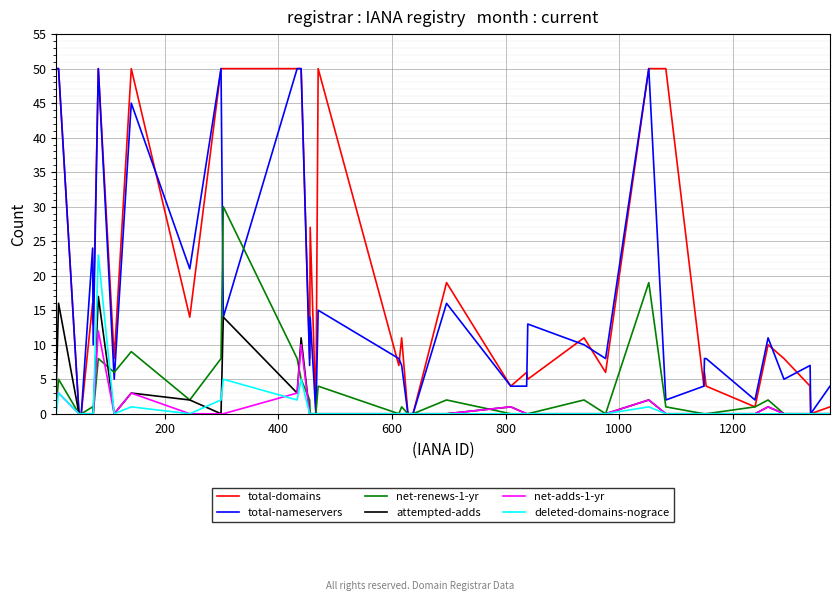

Which series has the largest total across all categories?

total-domains